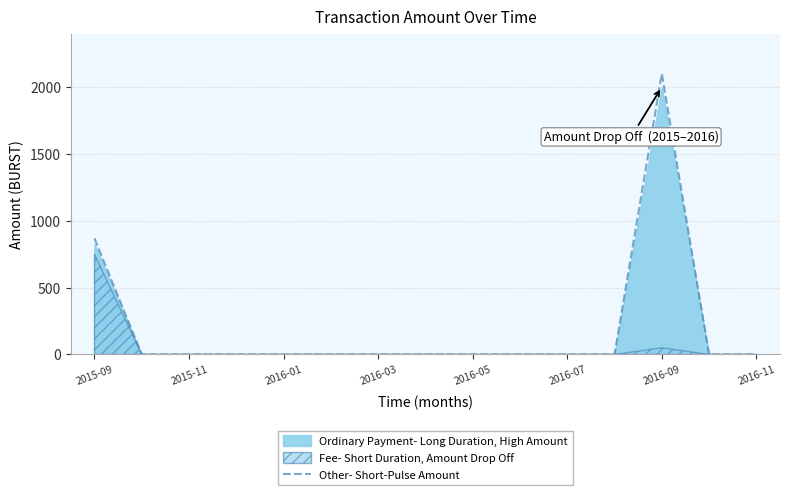

What is the difference between the maximum and second lowest values?

2100.0